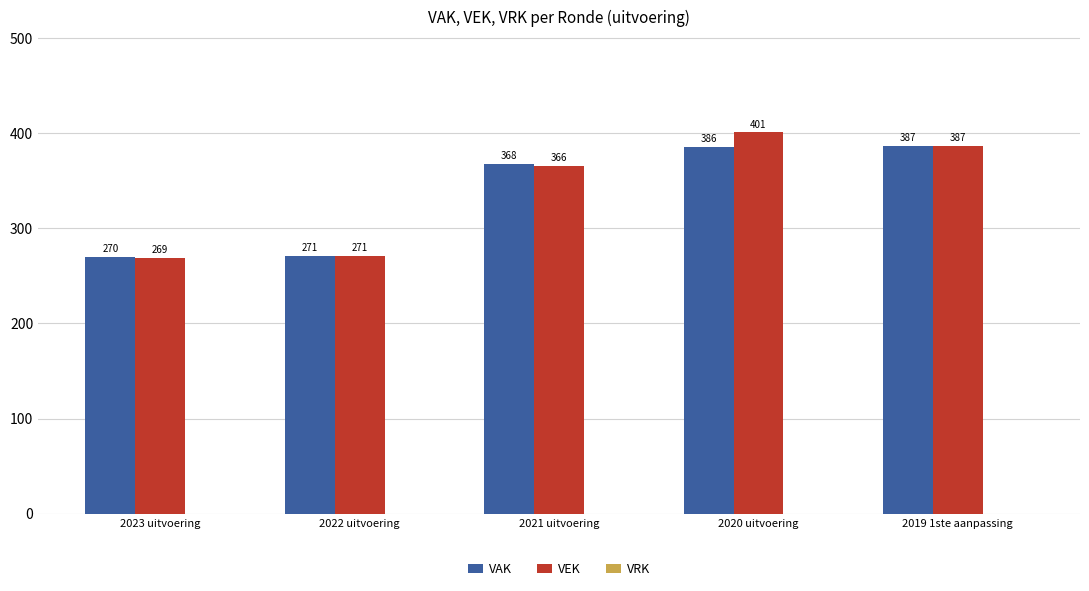

How many groups of bars are there?

5